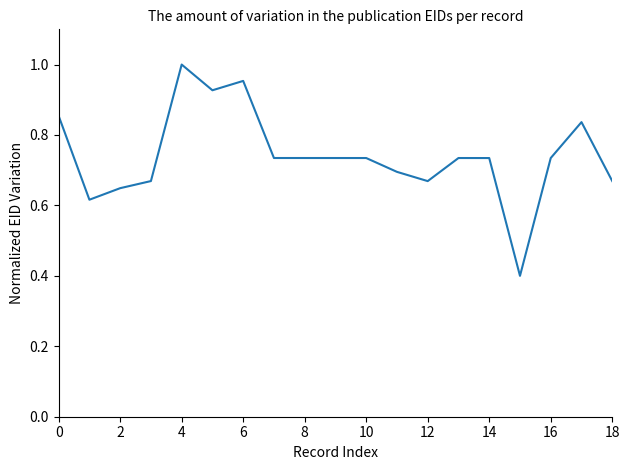

What is the minimum value shown in the chart?

0.4